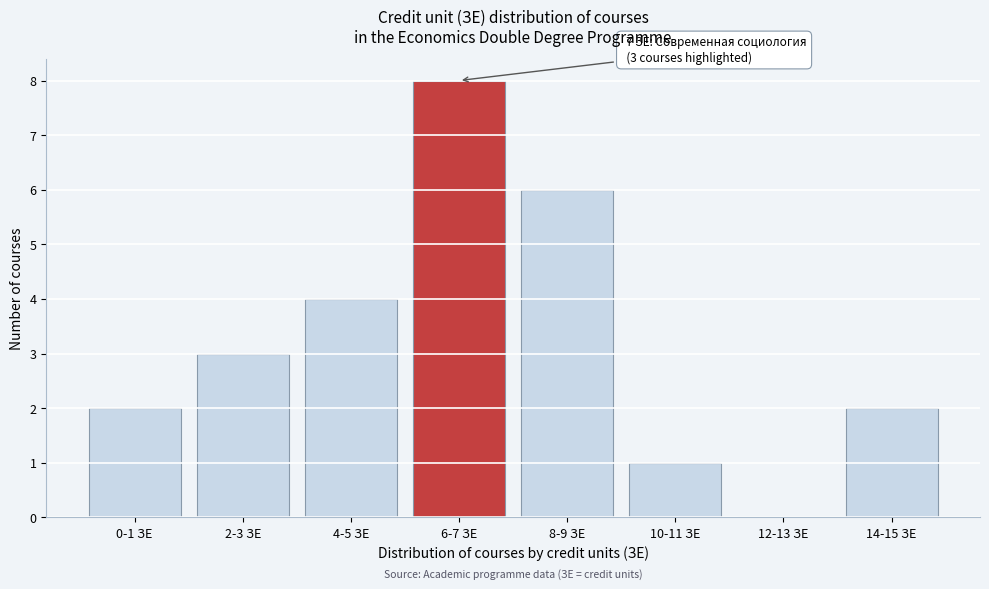

Reading left to right, what are all the values shown in this chart?

0-1 ЗЕ=2	2-3 ЗЕ=3	4-5 ЗЕ=4	6-7 ЗЕ=8	8-9 ЗЕ=6	10-11 ЗЕ=1	12-13 ЗЕ=0	14-15 ЗЕ=2